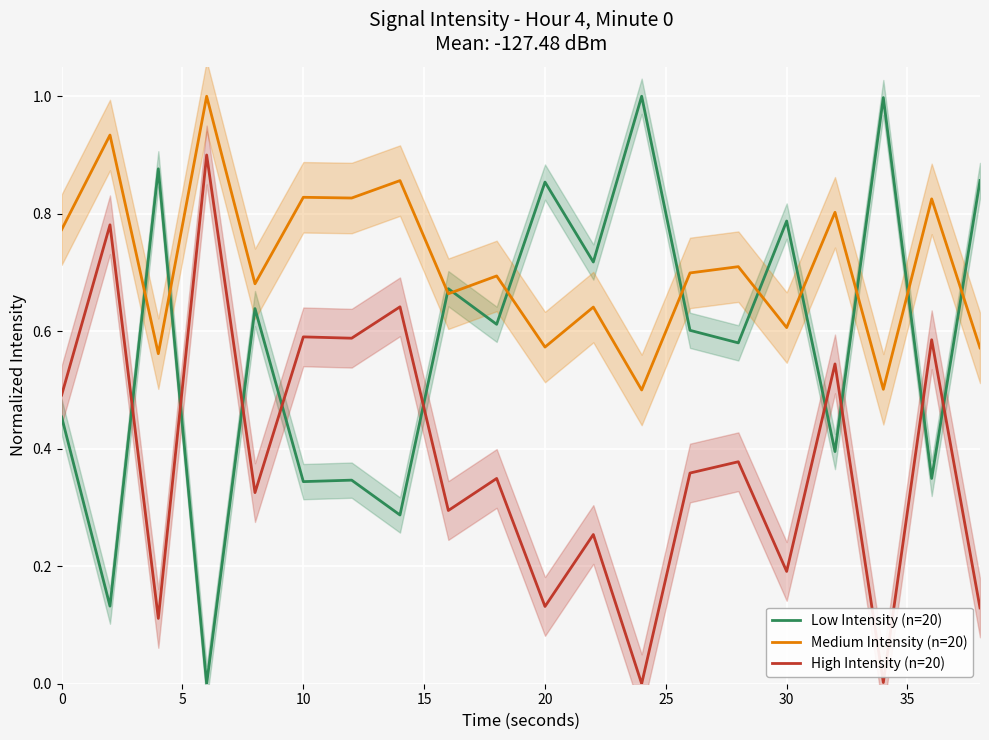

True or false: Medium Intensity (n=20) has a value of 0.2 at 30.

False